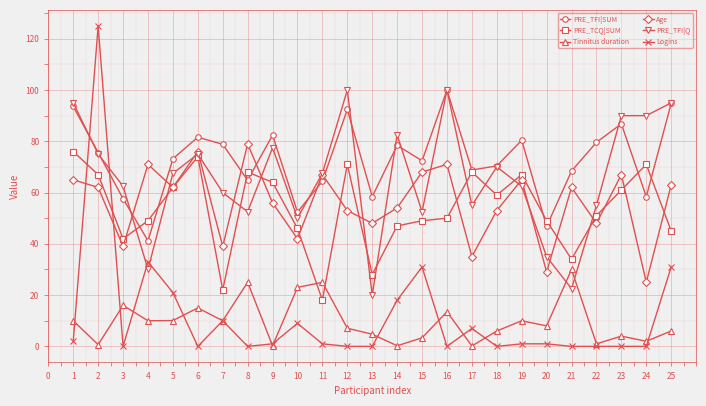

What is the value of the Tinnitus duration point at the 8th from the left?

25.0